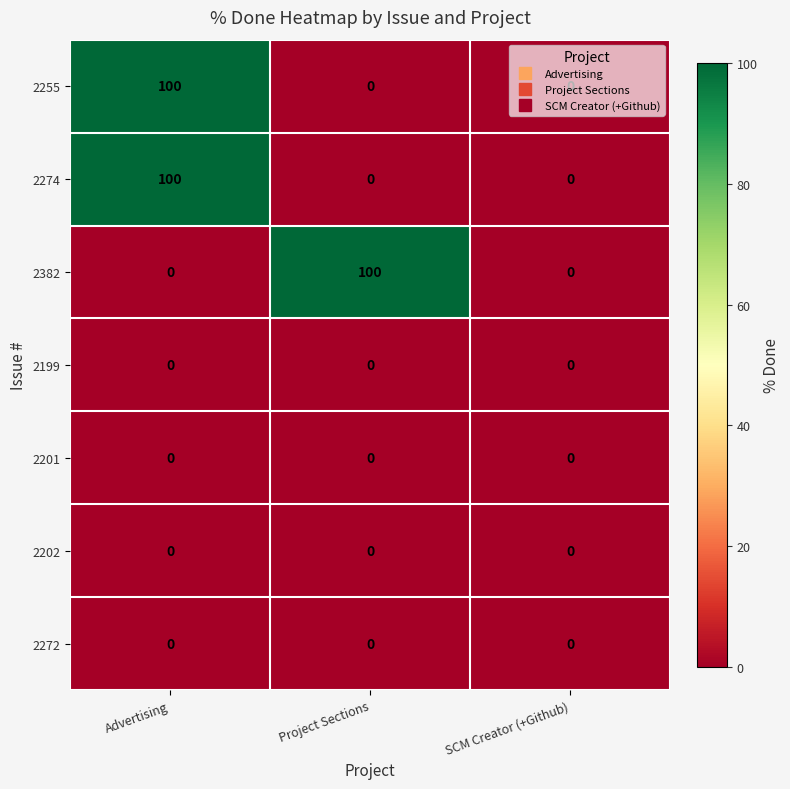

True or false: 2201 has a value of 0 at SCM Creator (+Github).

True